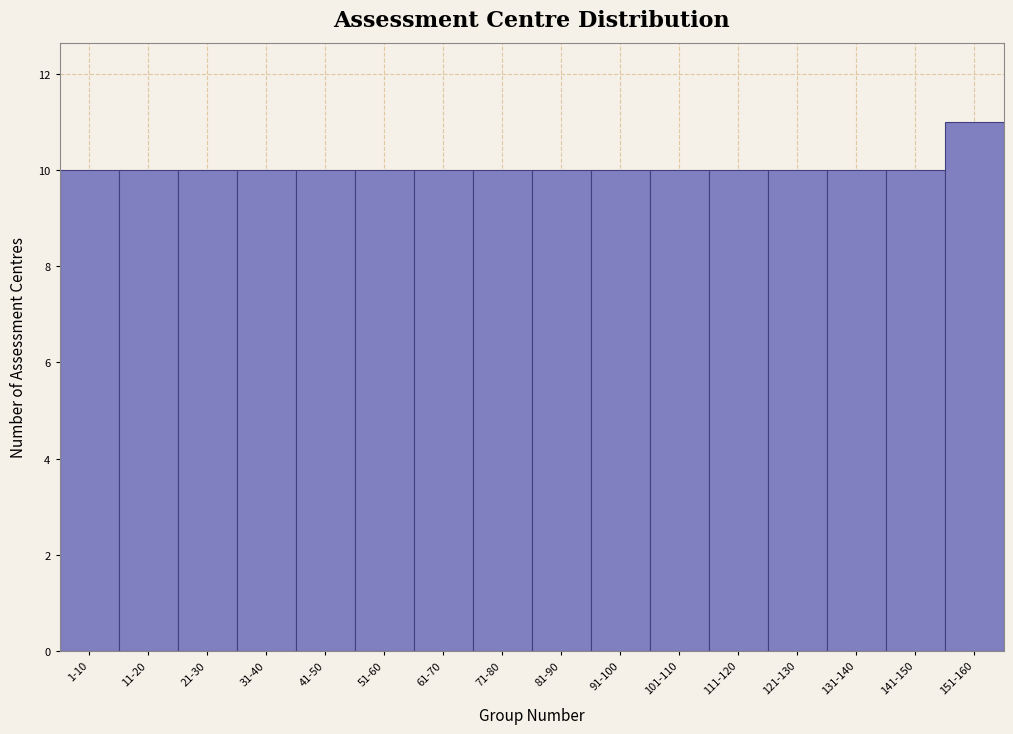

Reading left to right, extract all data points from this chart.

10	10	10	10	10	10	10	10	10	10	10	10	10	10	10	11